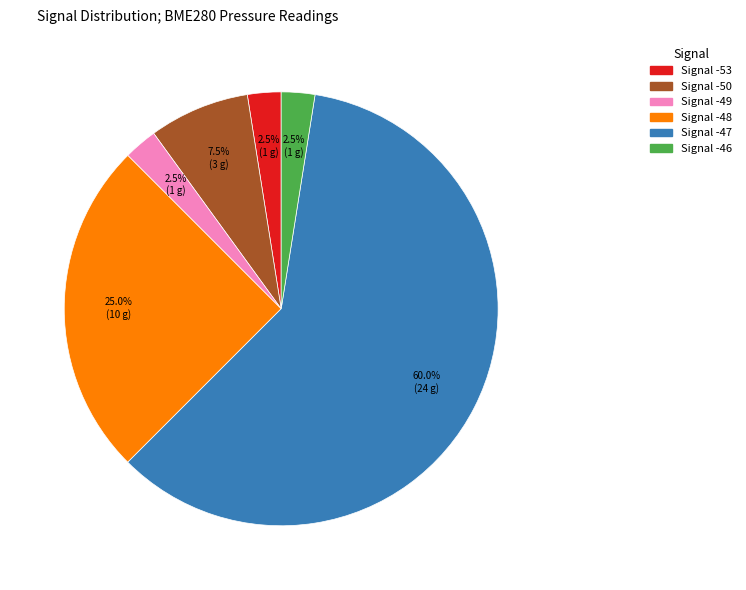

What is the ratio of the value at Signal -50 to the value at Signal -53?

3.0